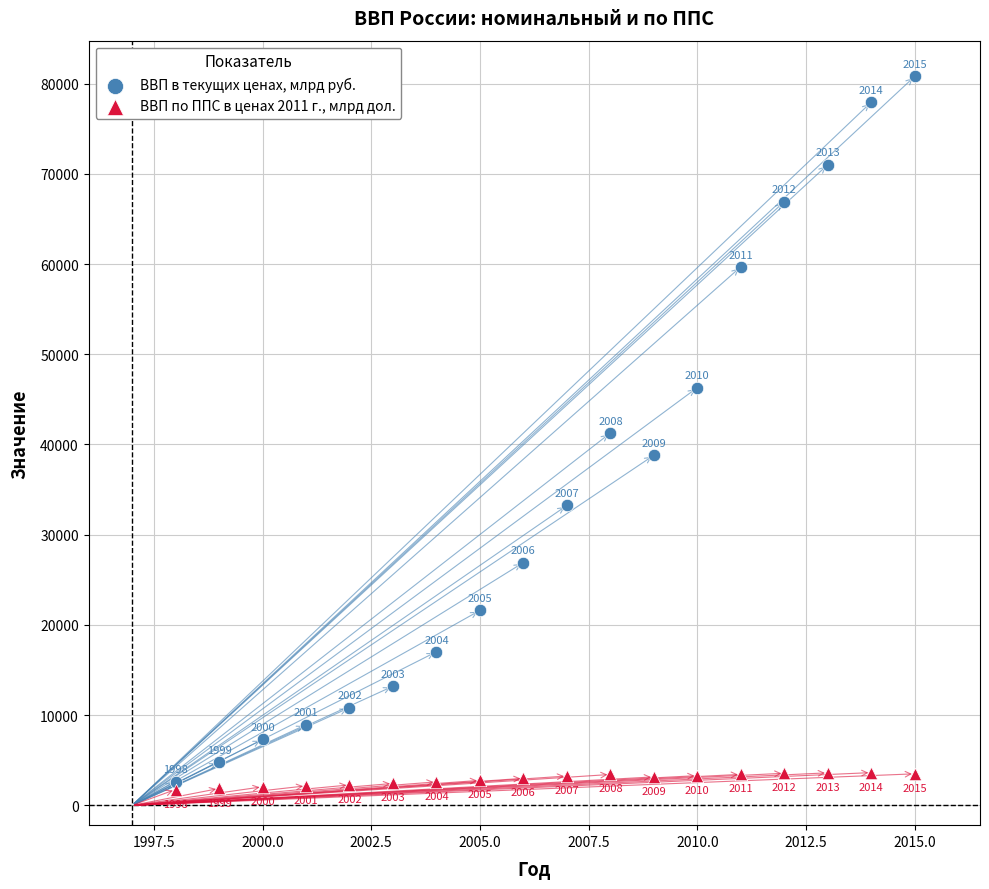

What is the X range (max minus min) for the scatter plot?

17.0